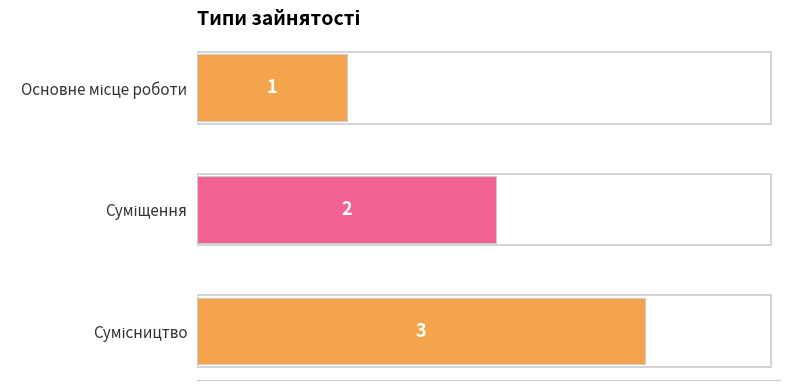

What is the value of the 3rd bar from the top?

3